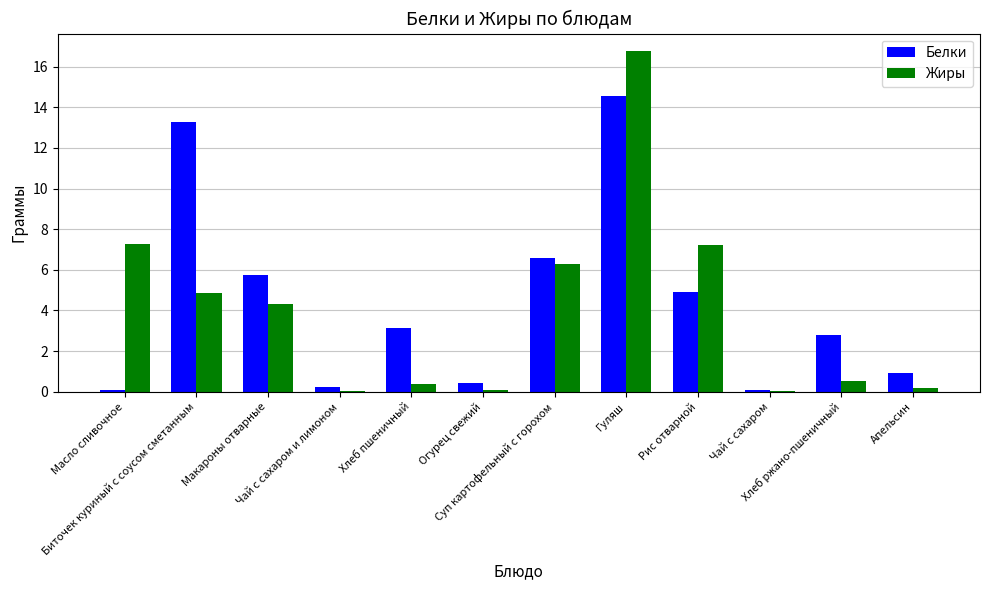

What is the greatest value displayed?

16.8